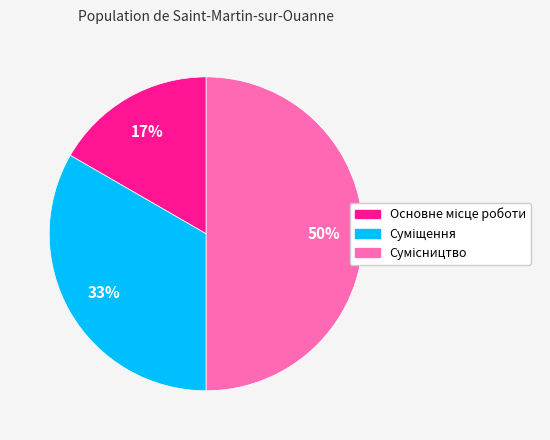

To the nearest percent, what is the difference between the largest and smallest slice percentages?

33%